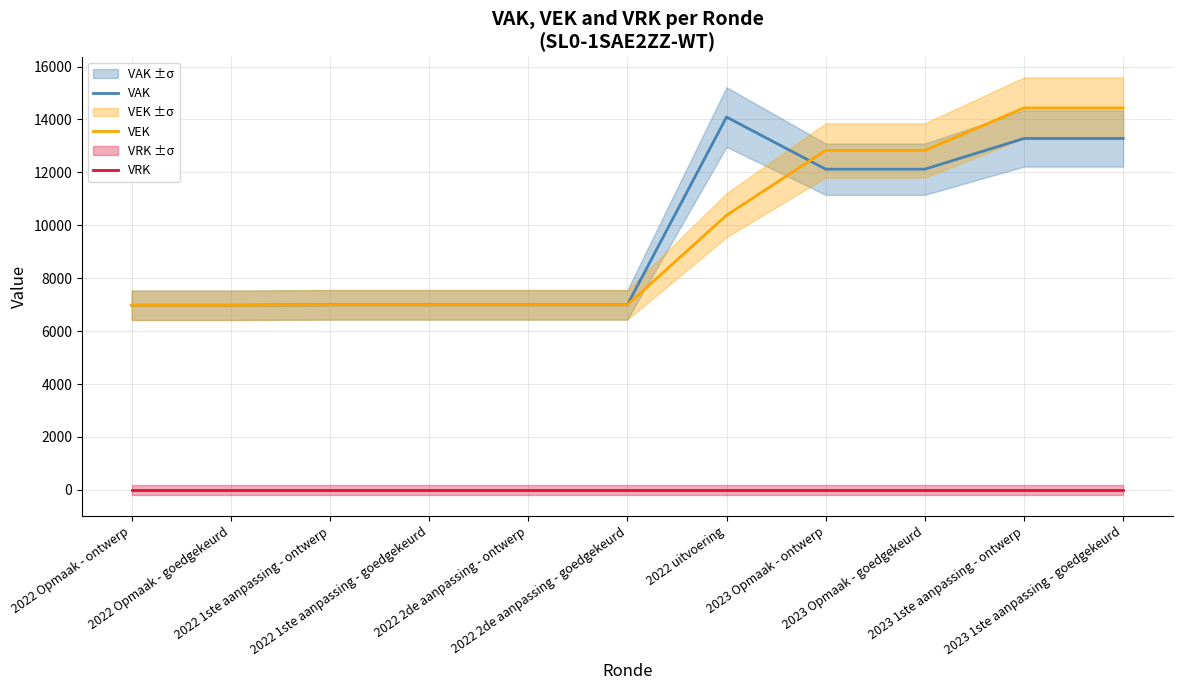

What is the spread (max minus min) of values at 2022 2de aanpassing - goedgekeurd?

6994